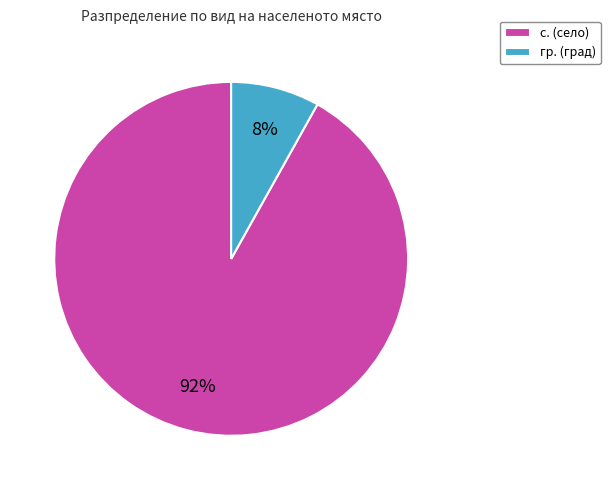

To the nearest percent, what portion does с. (село) represent?

92%